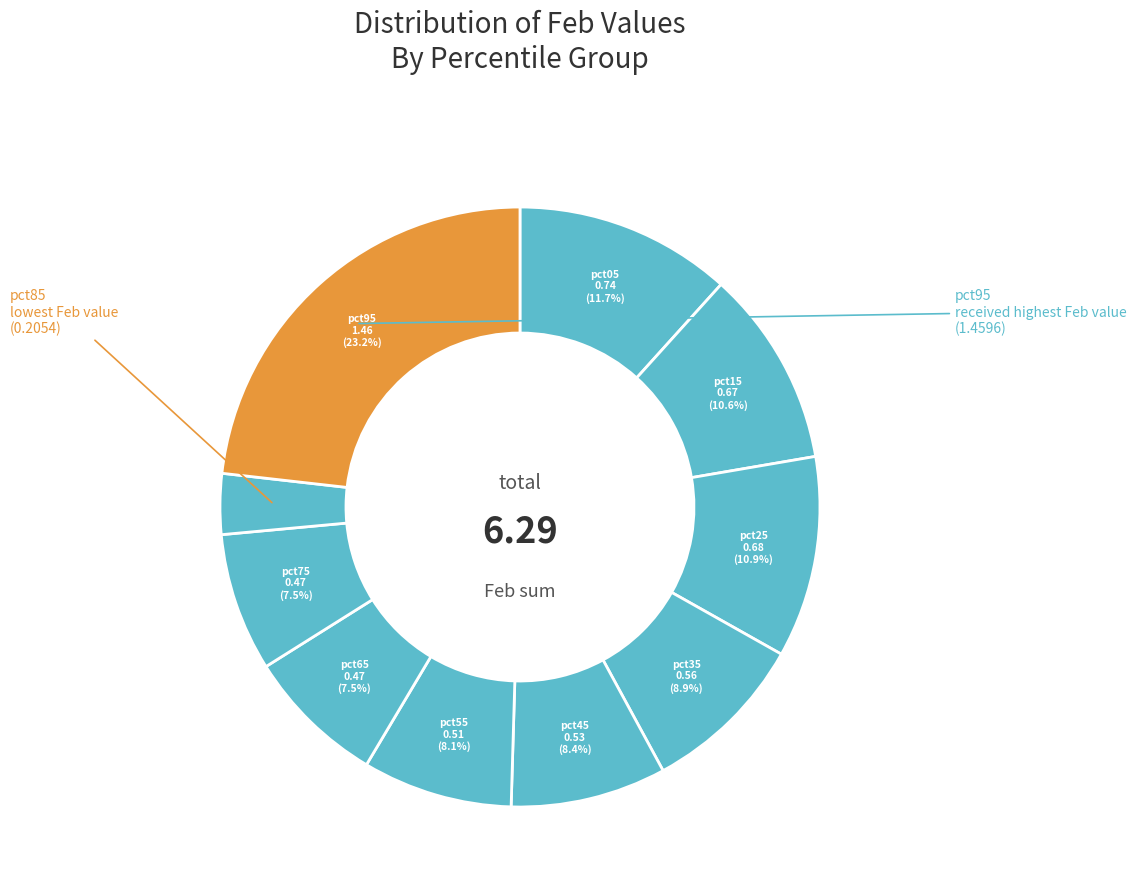

Rank the categories by value from lowest to highest.

pct85, pct75, pct65, pct55, pct45, pct35, pct15, pct25, pct05, pct95